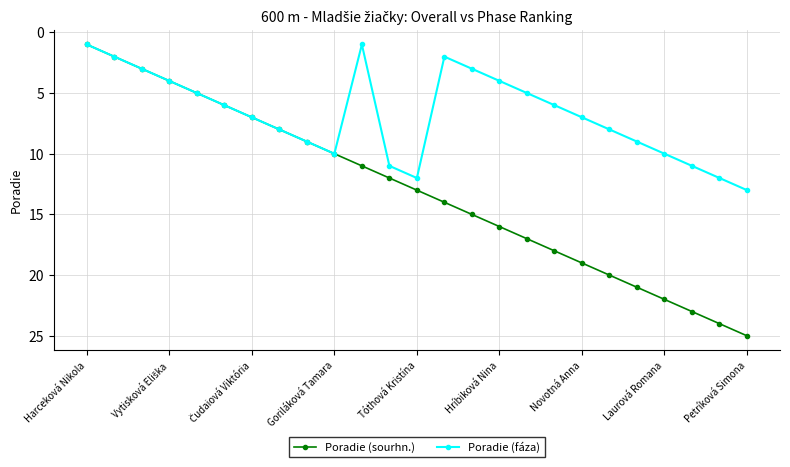

What is the difference between the maximum and second lowest values in the Poradie (fáza) series?

12